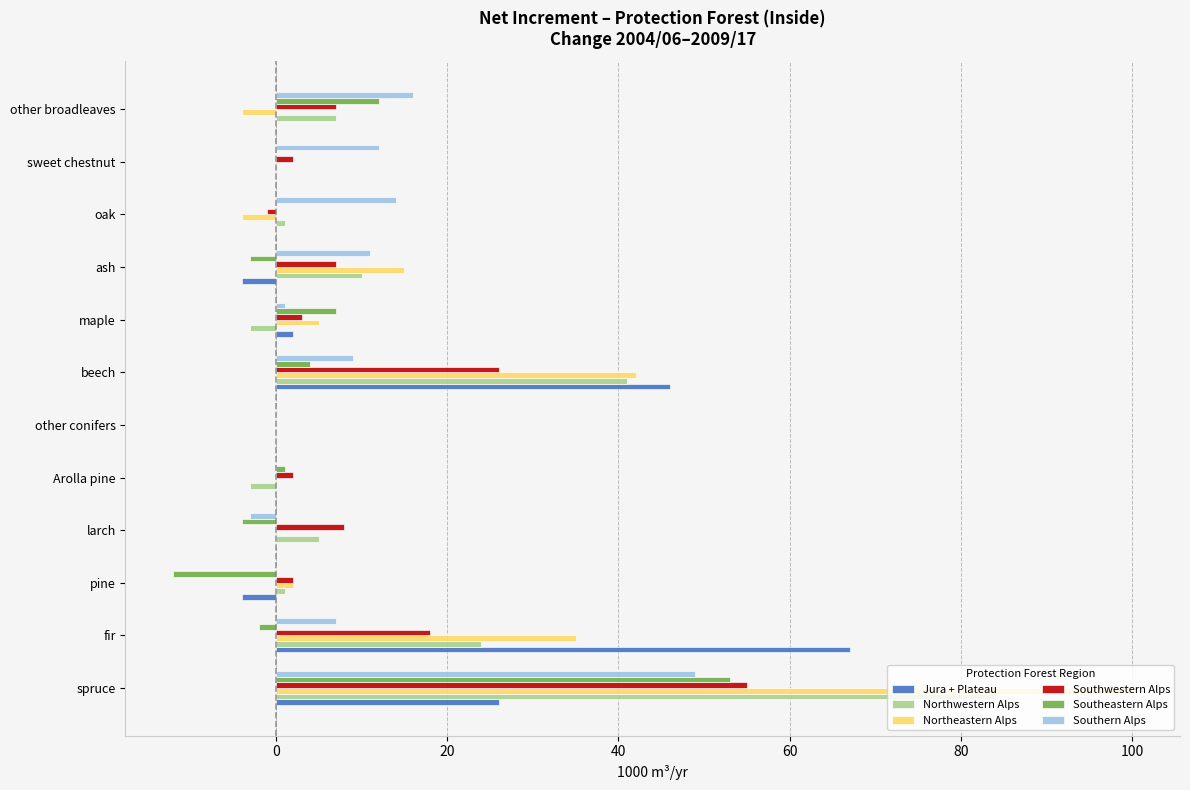

Between fir and oak, which series saw the biggest shift?

Jura + Plateau